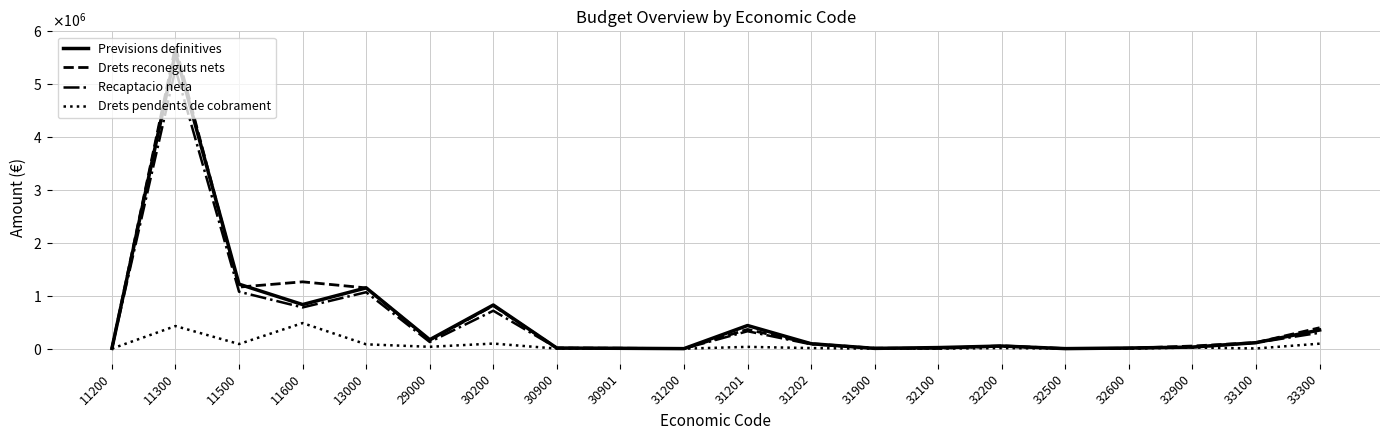

What is the sum of the Drets pendents de cobrament values at 32100 and 13000?

82281.4